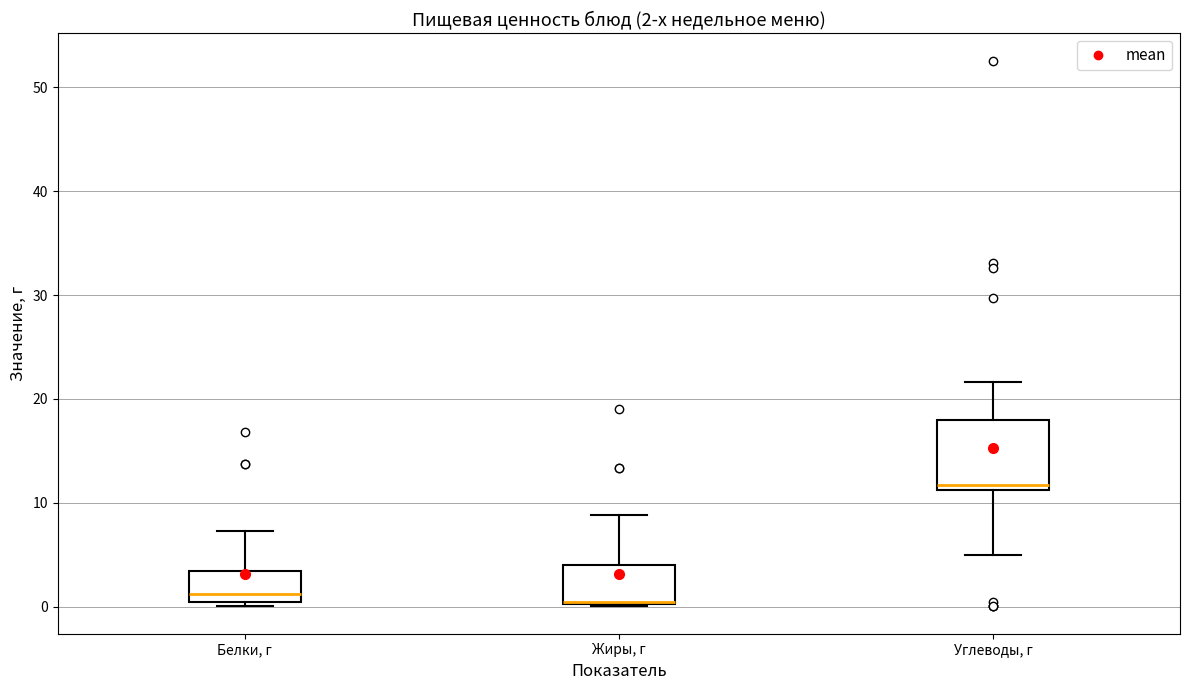

Comparing the boxes themselves (not the whiskers), which one is the tallest?

Углеводы, г